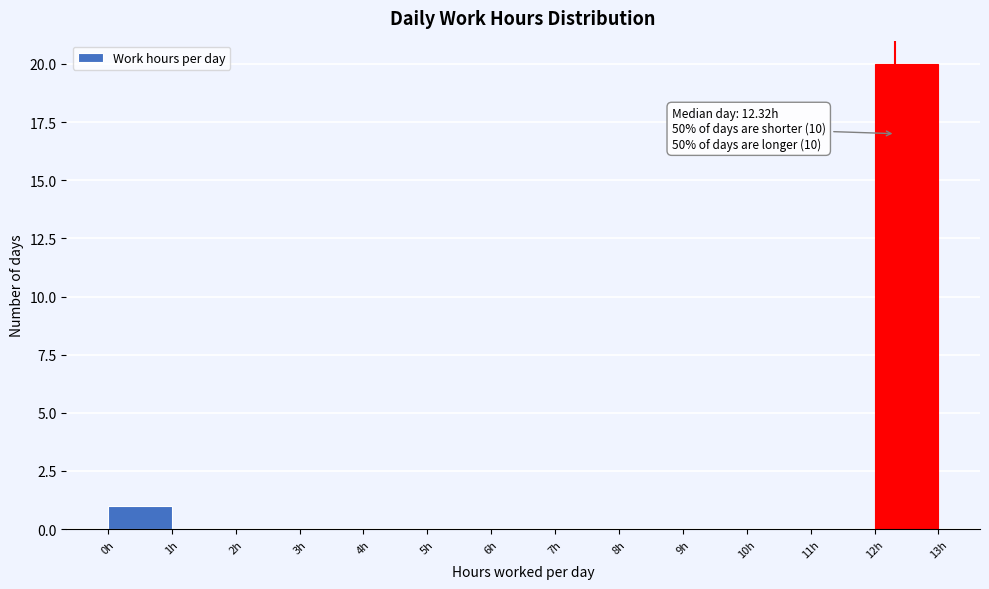

Over which range of the x-axis is the bar tallest?

12 to 13